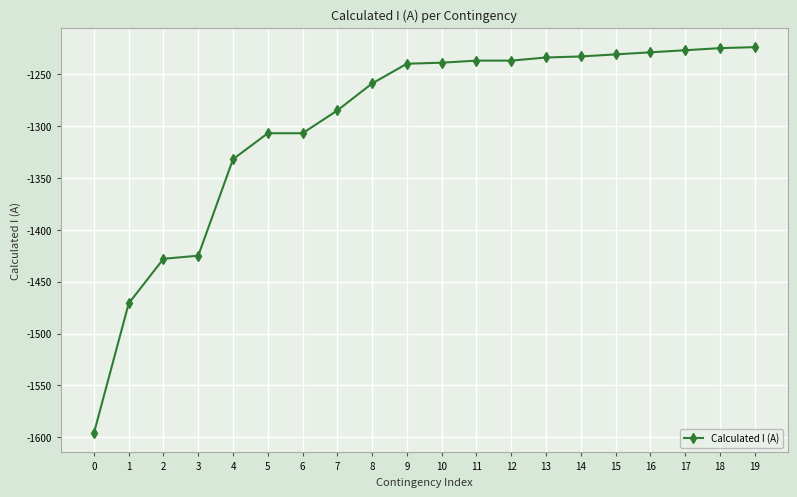

How many data points are above -1239?

9